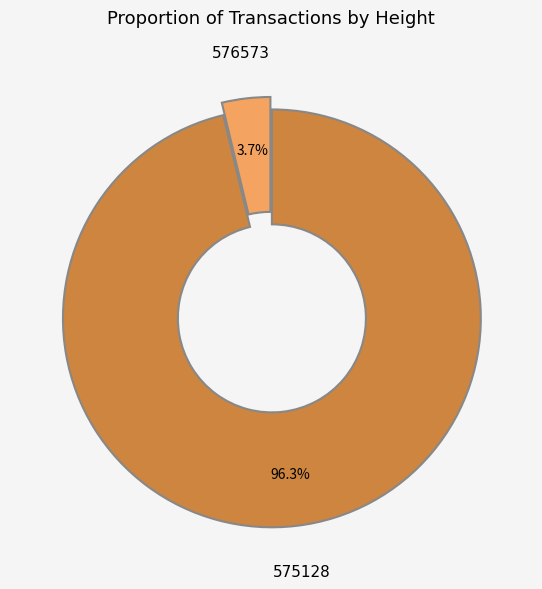

Count the number of slices in the pie.

2